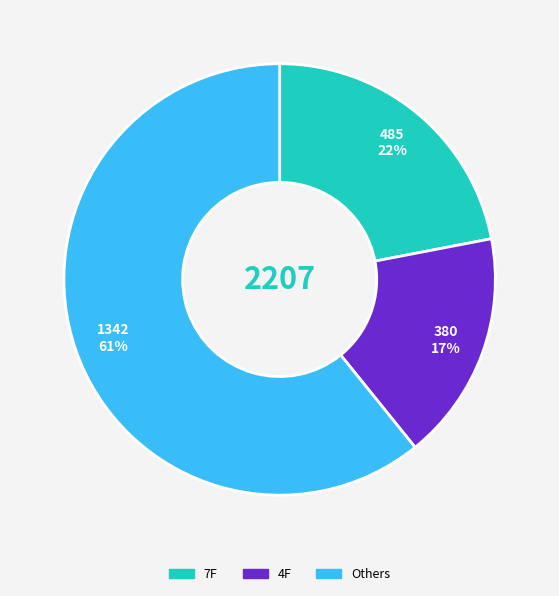

Is there any slice that represents more than half of the pie?

Yes